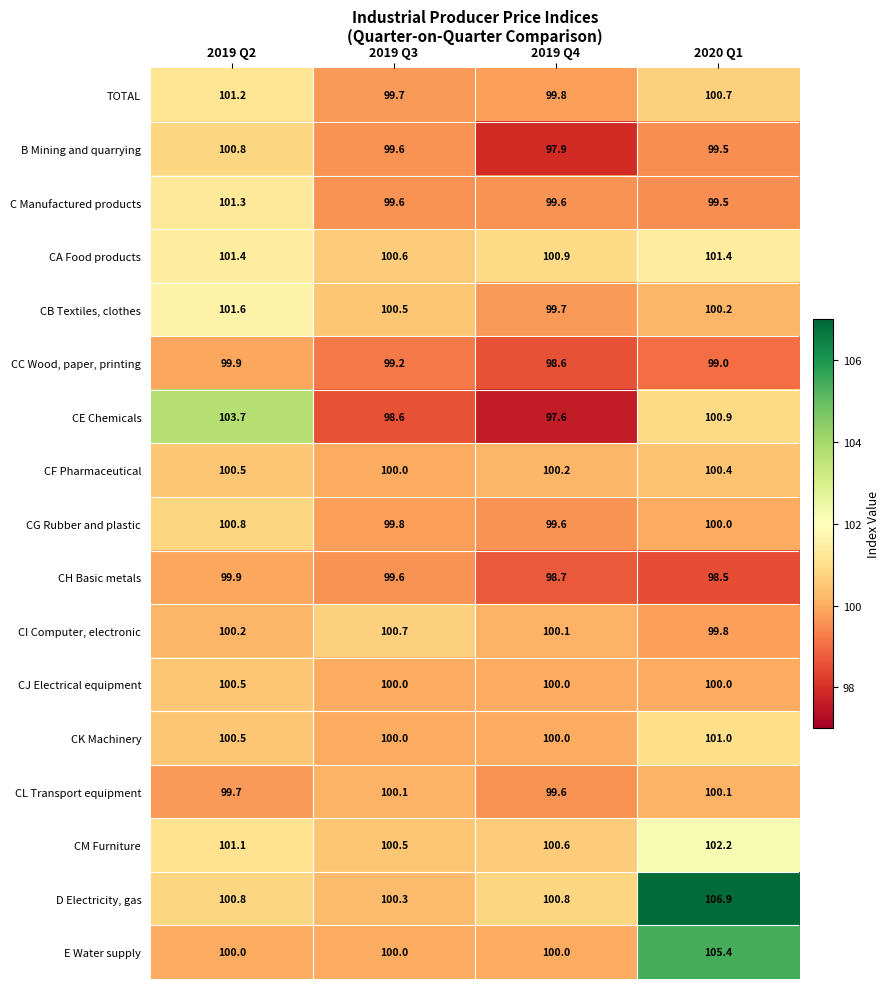

Rank the categories by CE Chemicals value from lowest to highest.

2019 Q4, 2019 Q3, 2020 Q1, 2019 Q2